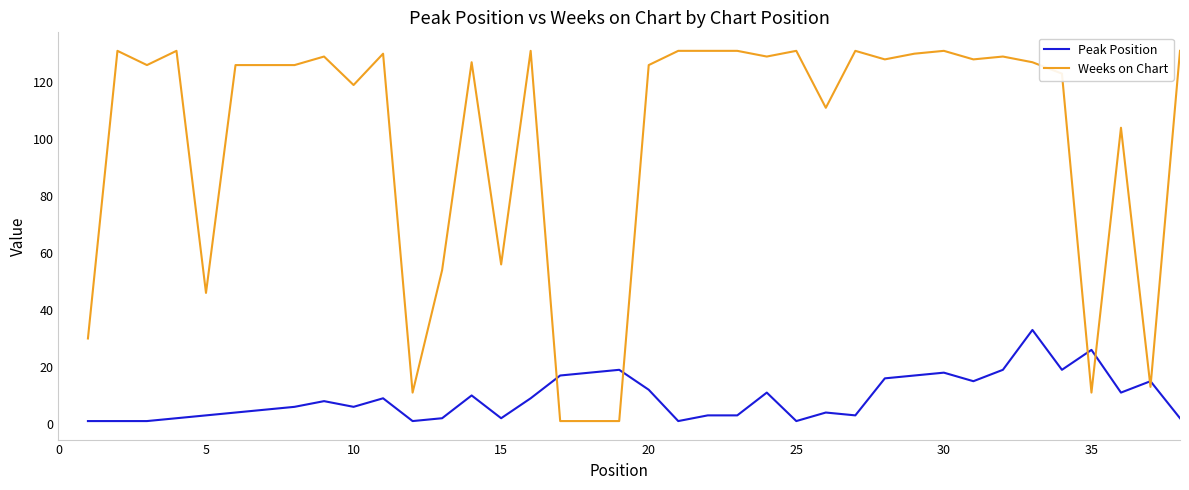

Which series has the largest total across all categories?

Weeks on Chart